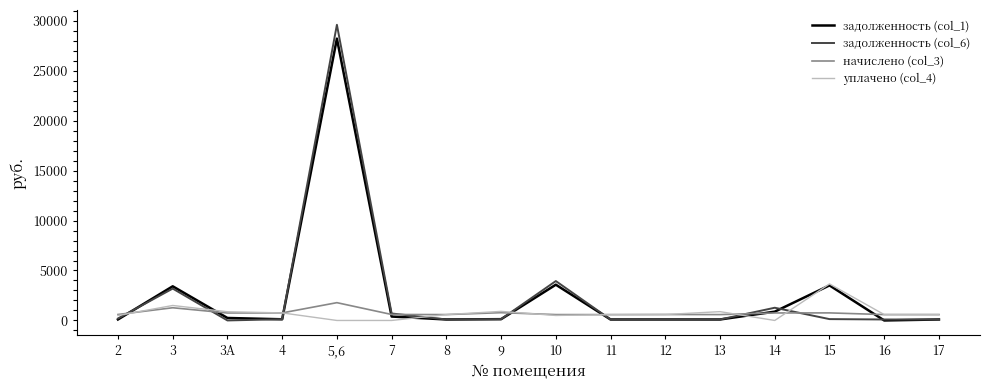

After their last crossing, which series has the higher values: начислено (col_3) or задолженность (col_6)?

начислено (col_3)